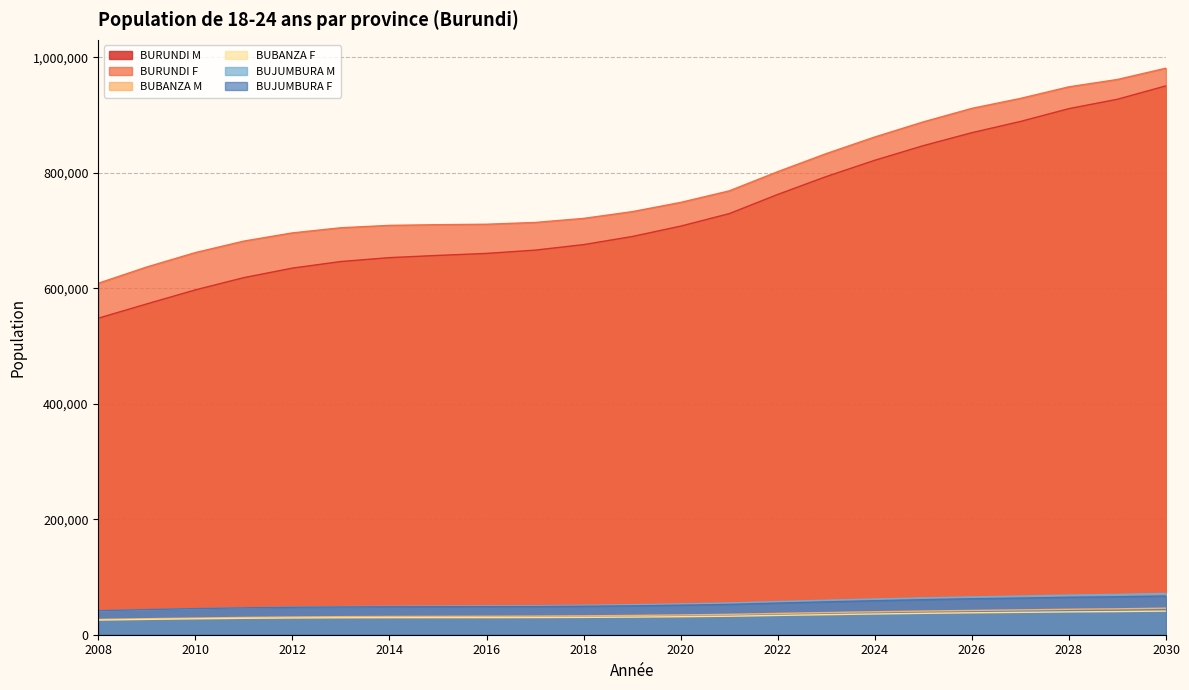

Reading left to right, list all the values displayed in this chart.

BURUNDI M: 548244	573046	597310	618556	635017	646450	653177	657025	660477	666167	675728	689731	707755	729376	762656	793638	821832	847154	869593	889047	911272	927552	950745
BURUNDI F: 608798	636988	661909	681851	696030	704914	709063	710232	711011	714081	721120	732809	748837	768802	802075	833385	862184	888316	911722	928961	949030	961779	981355
BUBANZA M: 26521	27720	28894	29922	30718	31271	31597	31783	31950	32225	32688	33365	34237	35283	36893	38391	39755	40980	42066	43007	44082	44869	45991
BUBANZA F: 25384	26559	27598	28430	29021	29392	29565	29613	29646	29774	30067	30555	31223	32055	33443	34748	35949	37038	38014	38733	39570	40102	40918
BUJUMBURA M: 41286	43153	44980	46580	47820	48681	49188	49477	49737	50166	50886	51940	53298	54926	57432	59765	61888	63795	65485	66950	68623	69849	71596
BUJUMBURA F: 41575	43500	45202	46564	47532	48139	48422	48502	48555	48765	49246	50044	51138	52502	54774	56912	58879	60663	62262	63439	64810	65680	67017